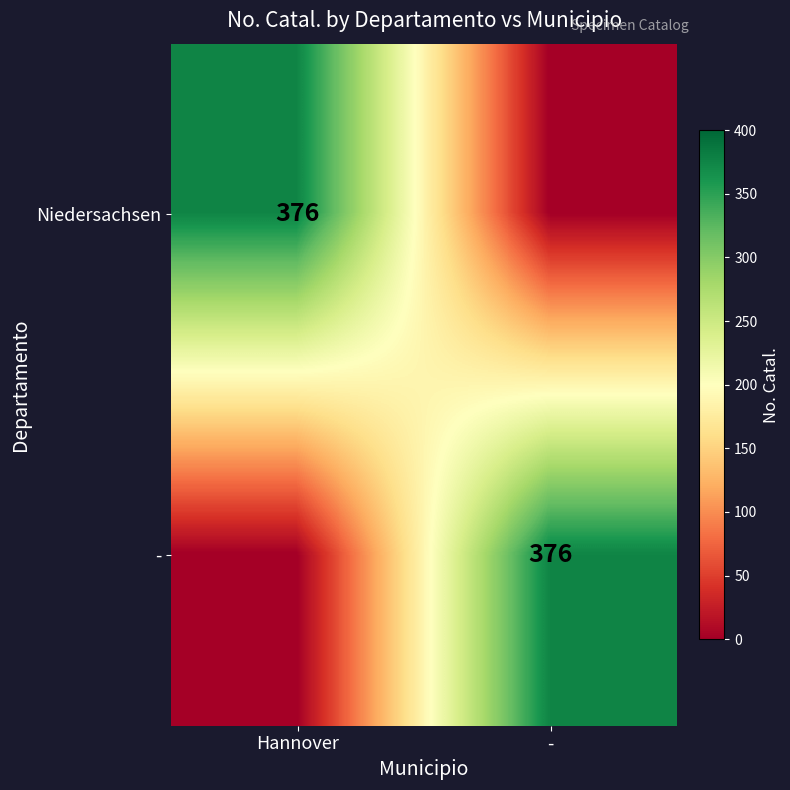

The Niedersachsen series shows 376 at Hannover. True or false?

True